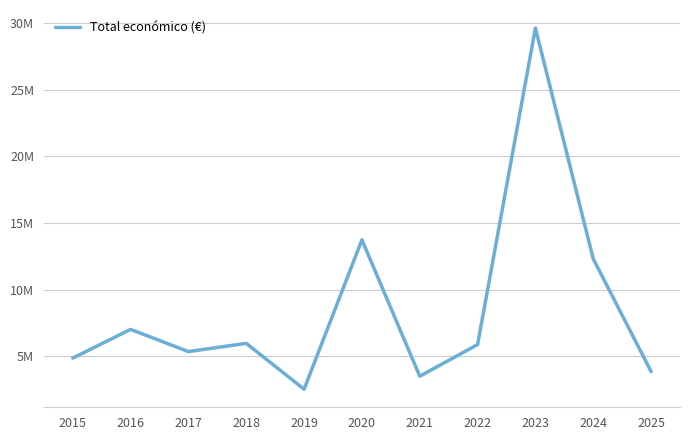

Does the chart display data point markers on the line(s)?

No